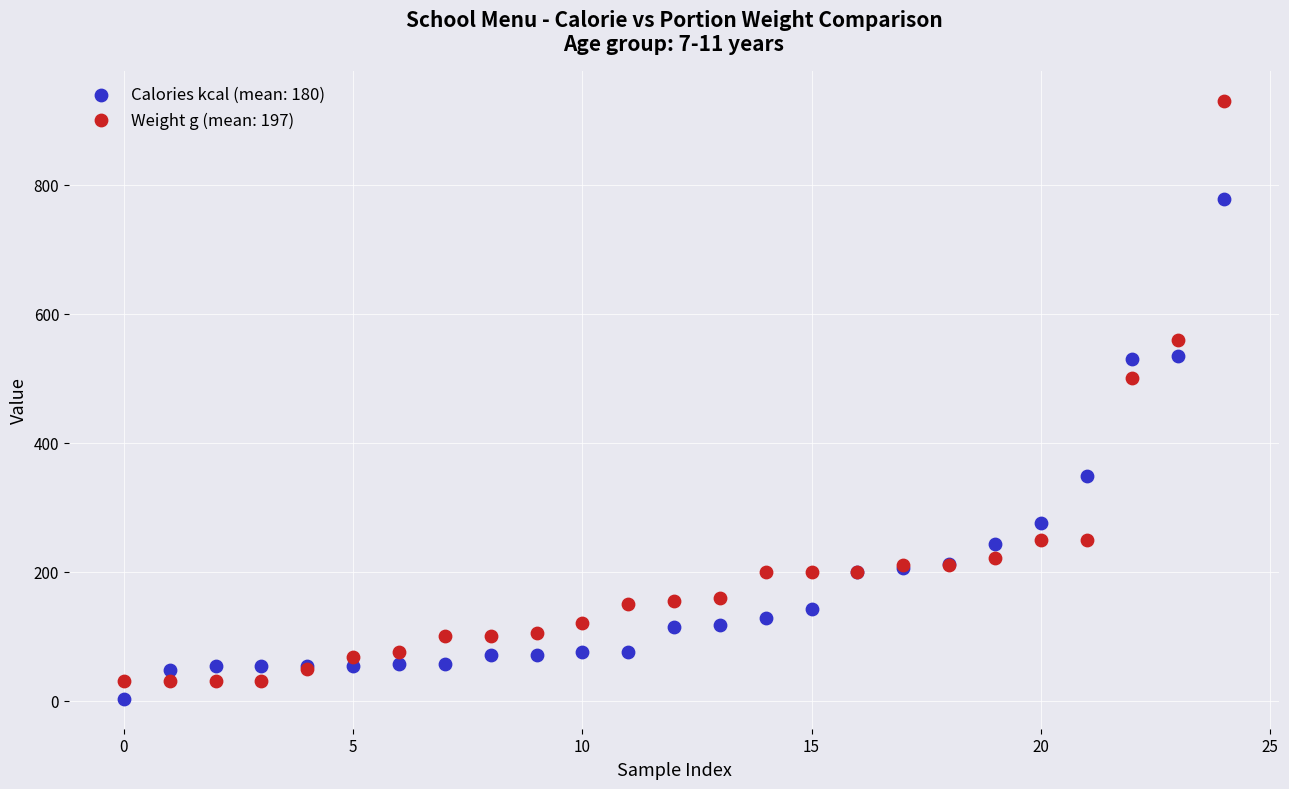

Which series reaches the maximum Y coordinate?

Weight g (mean: 197)